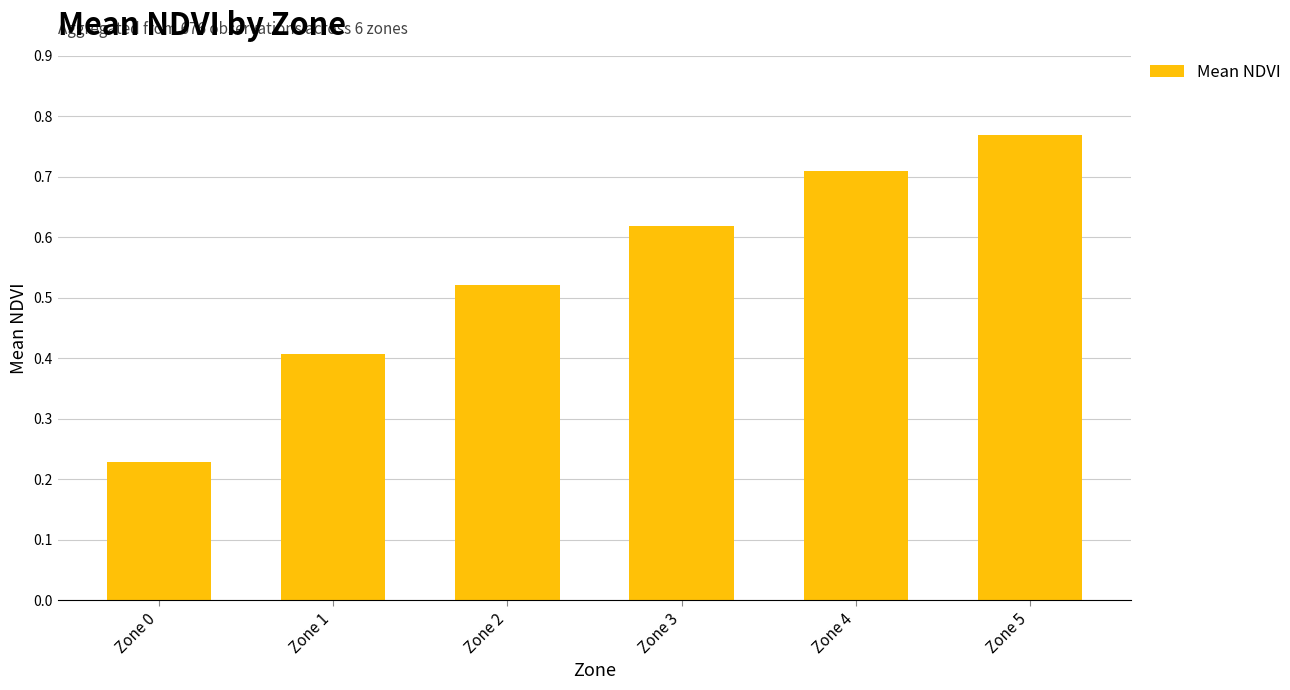

Count the values in the range 0 to 1.

6